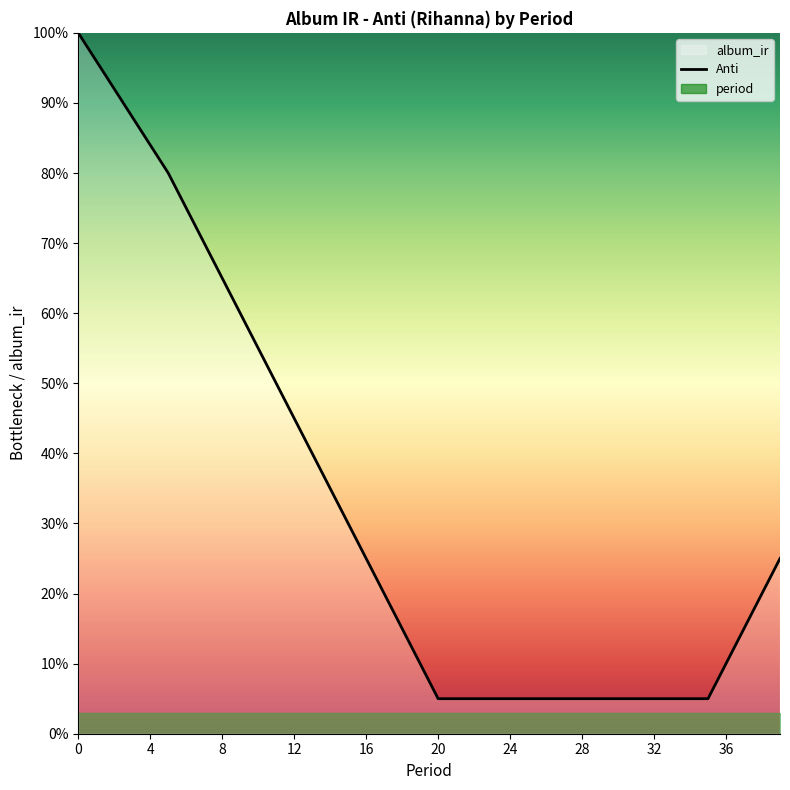

Where is the data nearest to the value 0?

20